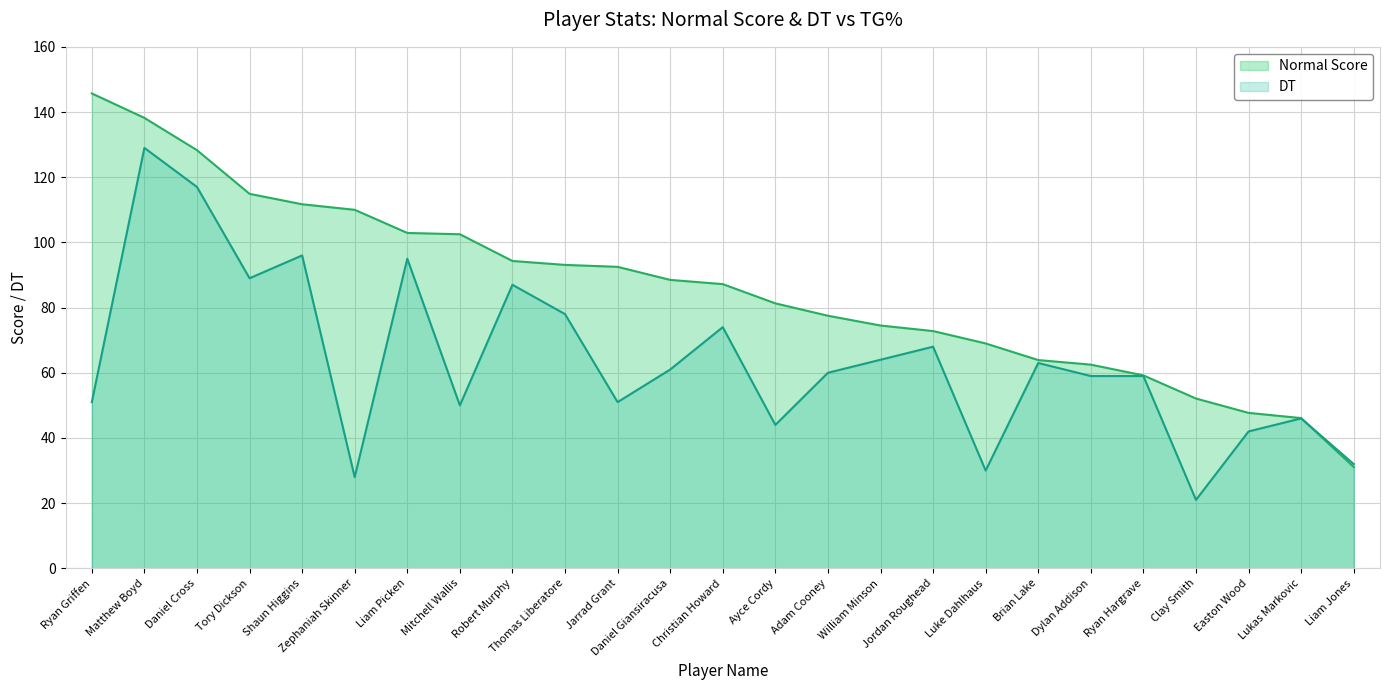

True or false: DT and Normal Score cross at least once.

True